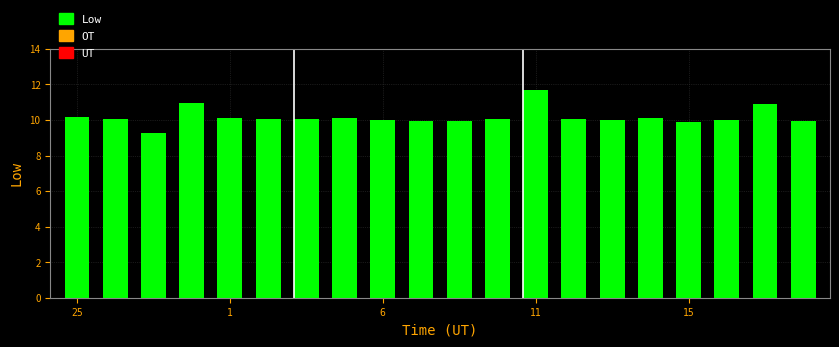

What is the minimum value shown in the chart?

9.3